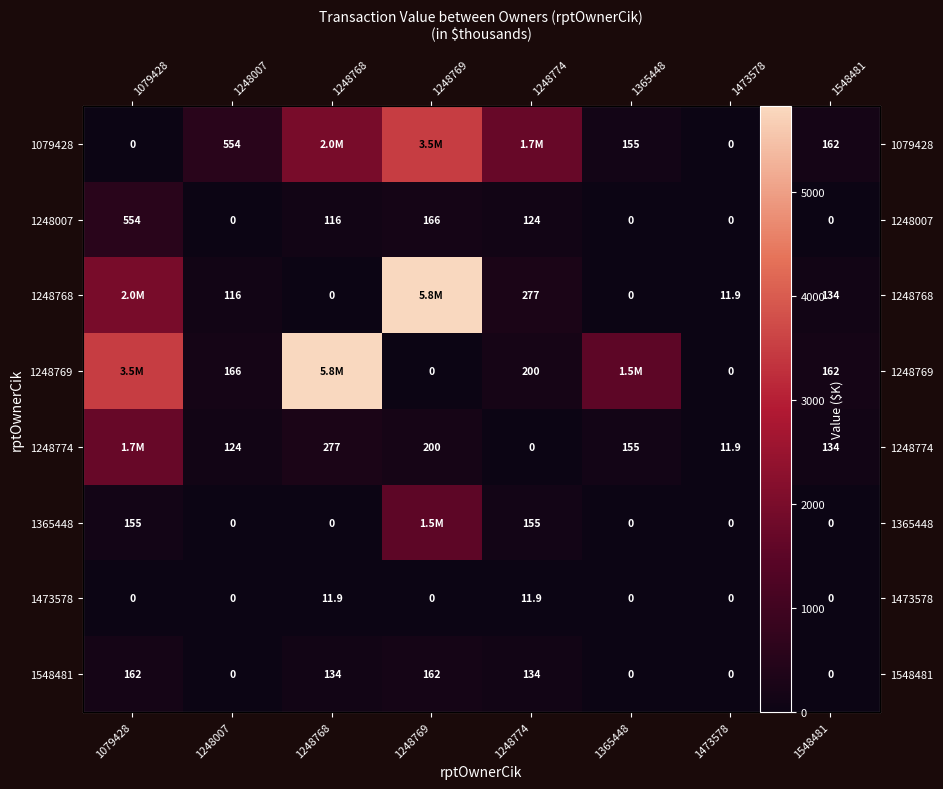

At how many categories does at least one series exceed 4208?

2